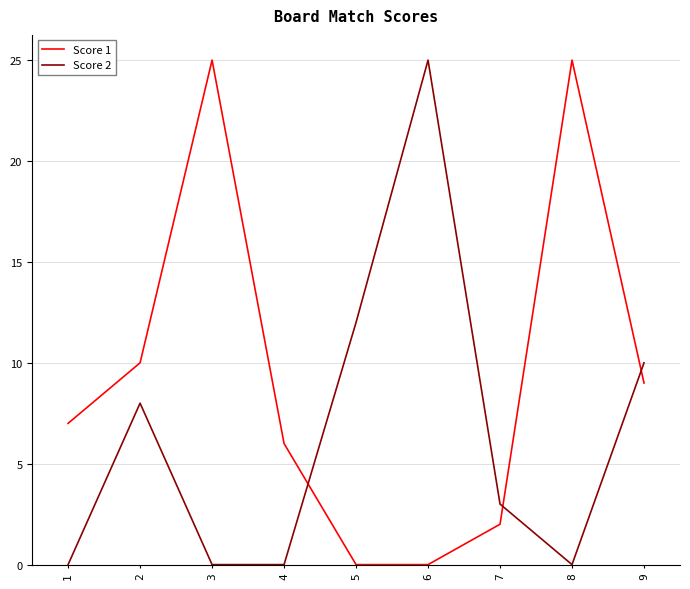

Rank the series by their average value, from lowest to highest.

Score 2, Score 1